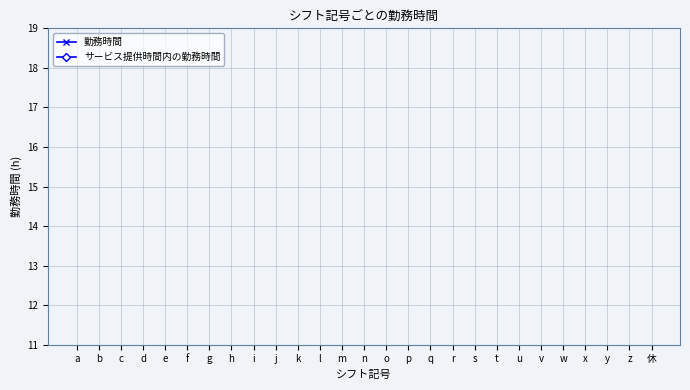

Does the chart have visible grid lines?

Yes